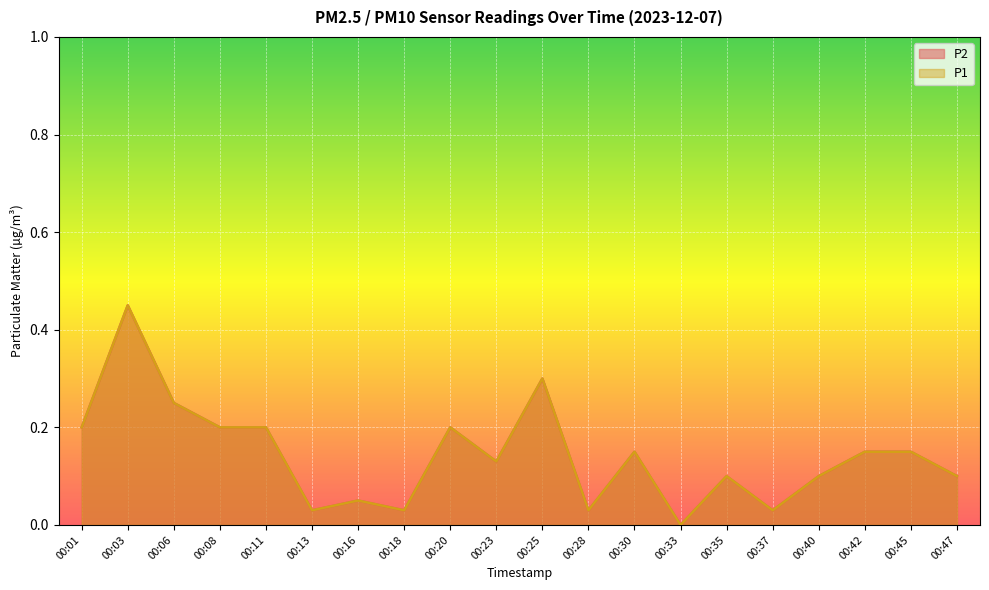

Does the chart display data point markers on the line(s)?

No